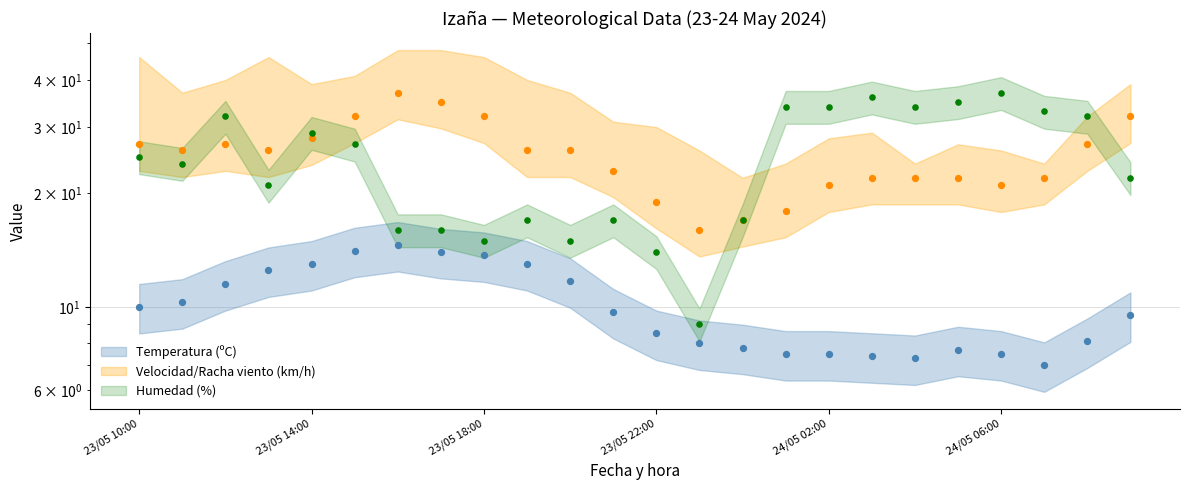

Which series reaches the minimum Y coordinate?

Temperatura (ºC)